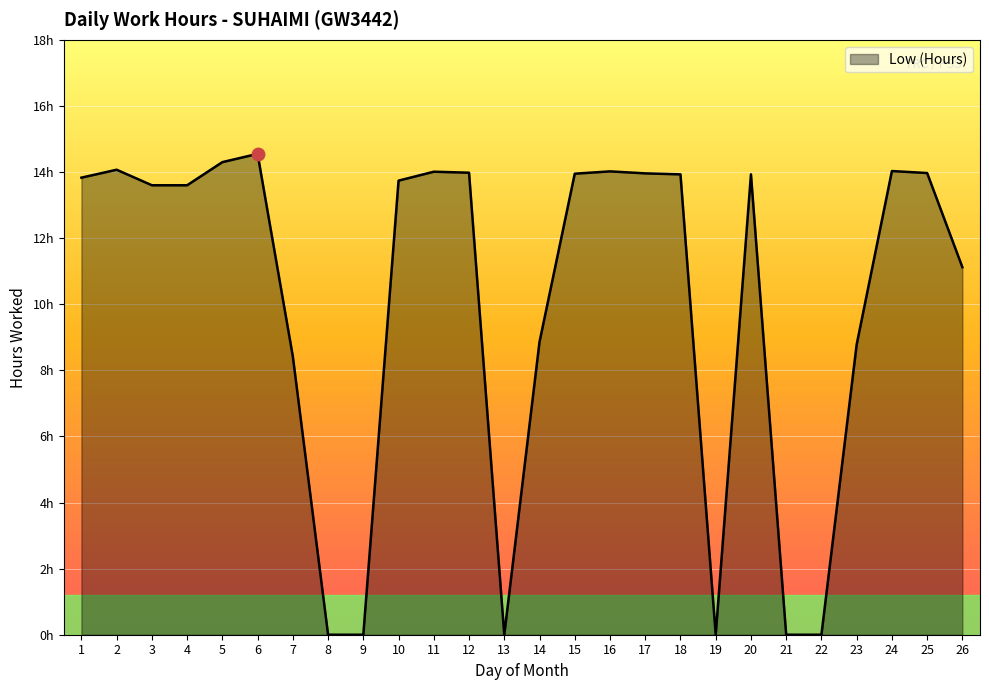

Is it true that the value at 3 is 13.6?

True